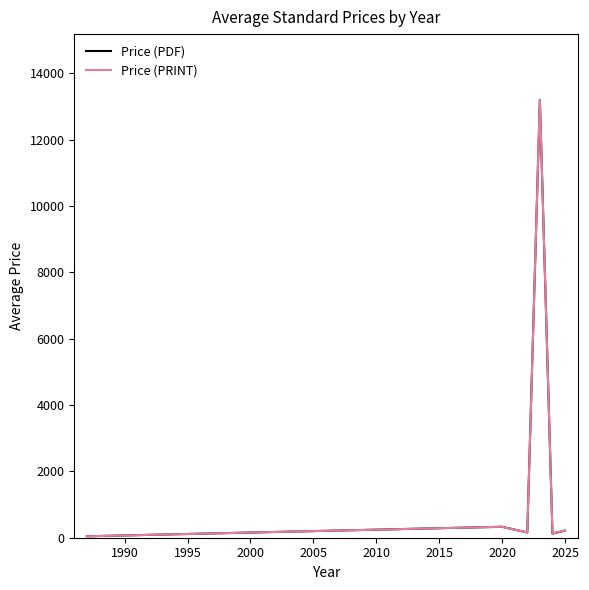

At how many categories does at least one series exceed 6295?

1